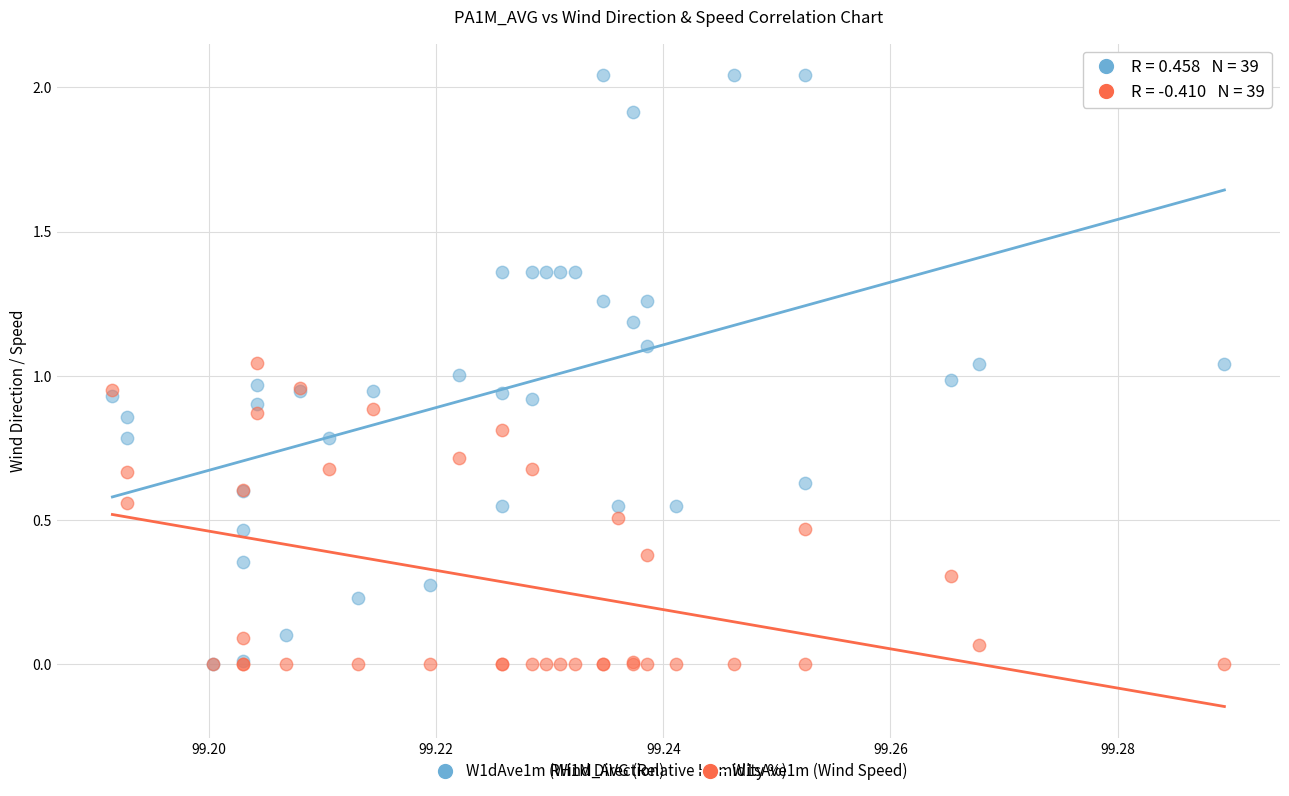

What are all the series names shown in the legend?

W1dAve1m (Wind Direction), W1sAve1m (Wind Speed)